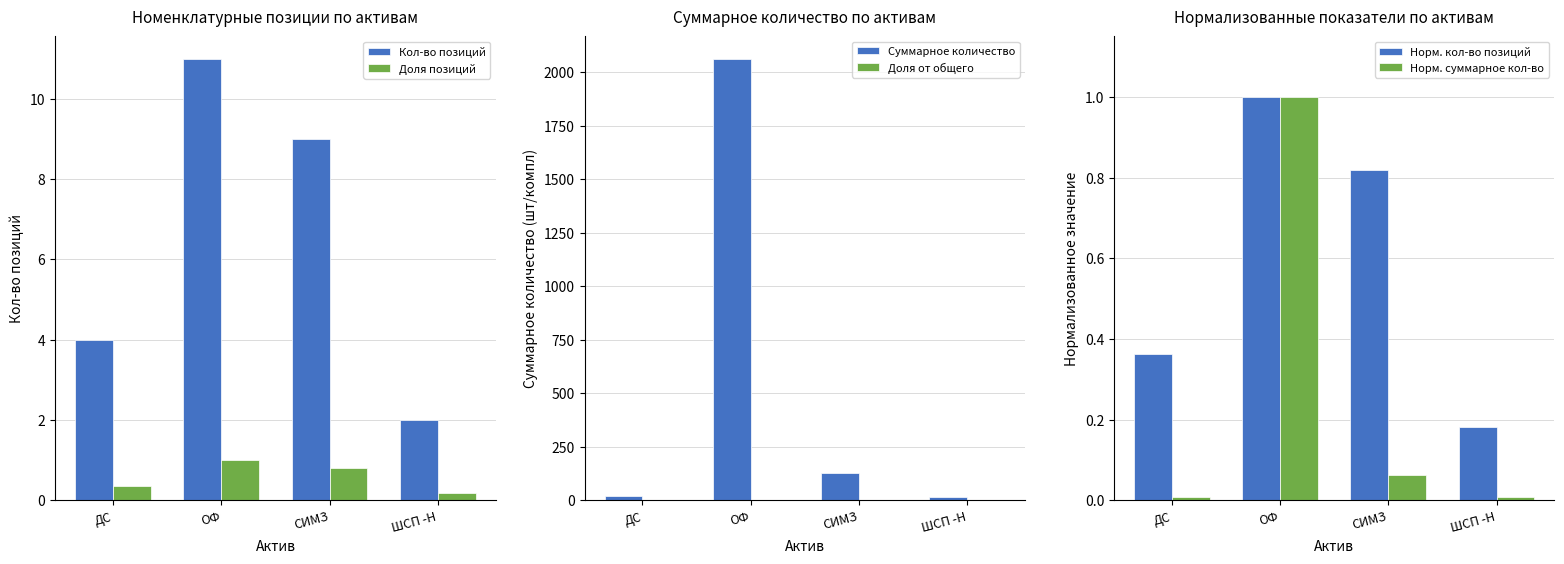

What is the average value of the Доля от общего series?

0.3